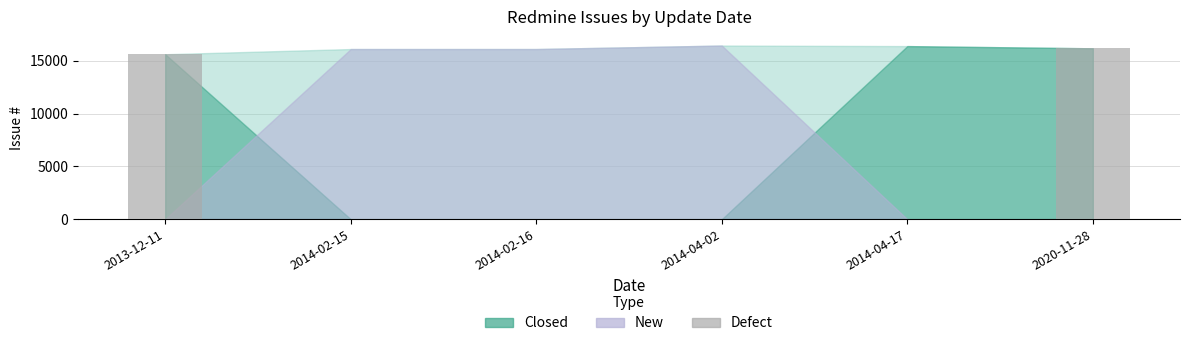

Are the bars grouped side by side (vs. stacked)?

No